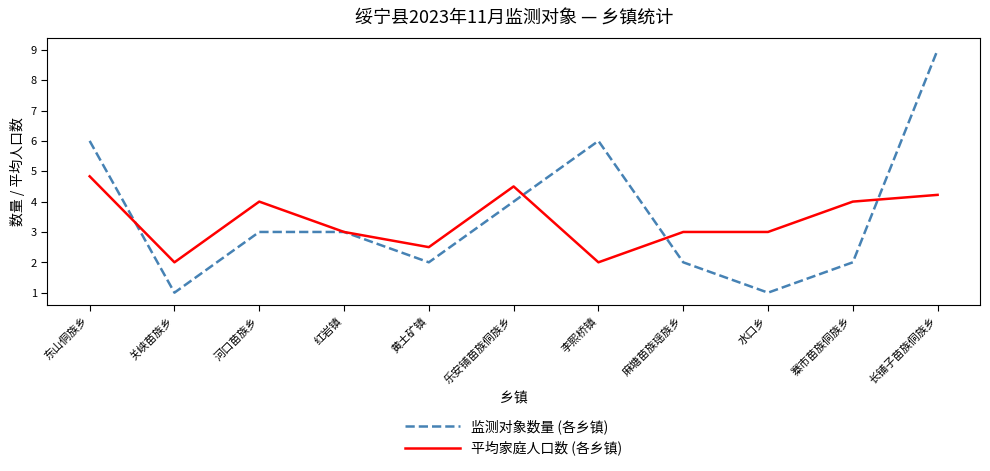

What position from the right is 黄土矿镇?

7